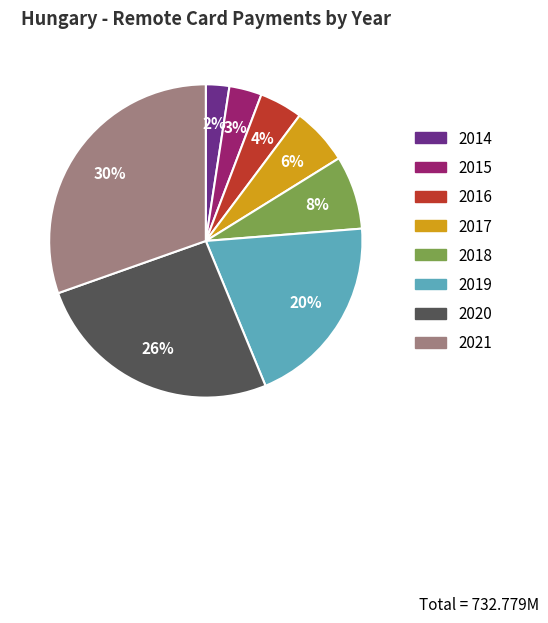

To the nearest percent, what is the difference between the largest and smallest slice percentages?

28%